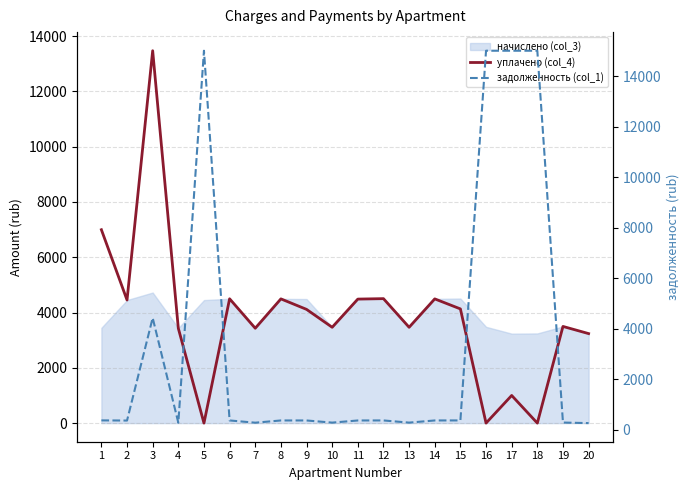

True or false: задолженность (col_1) has a value of 505.6 at 11.

False